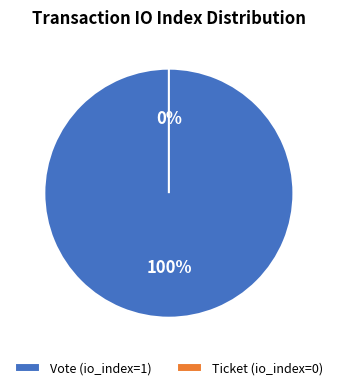

Do Ticket (io_index=0) and Vote (io_index=1) together represent more than half of the pie?

Yes